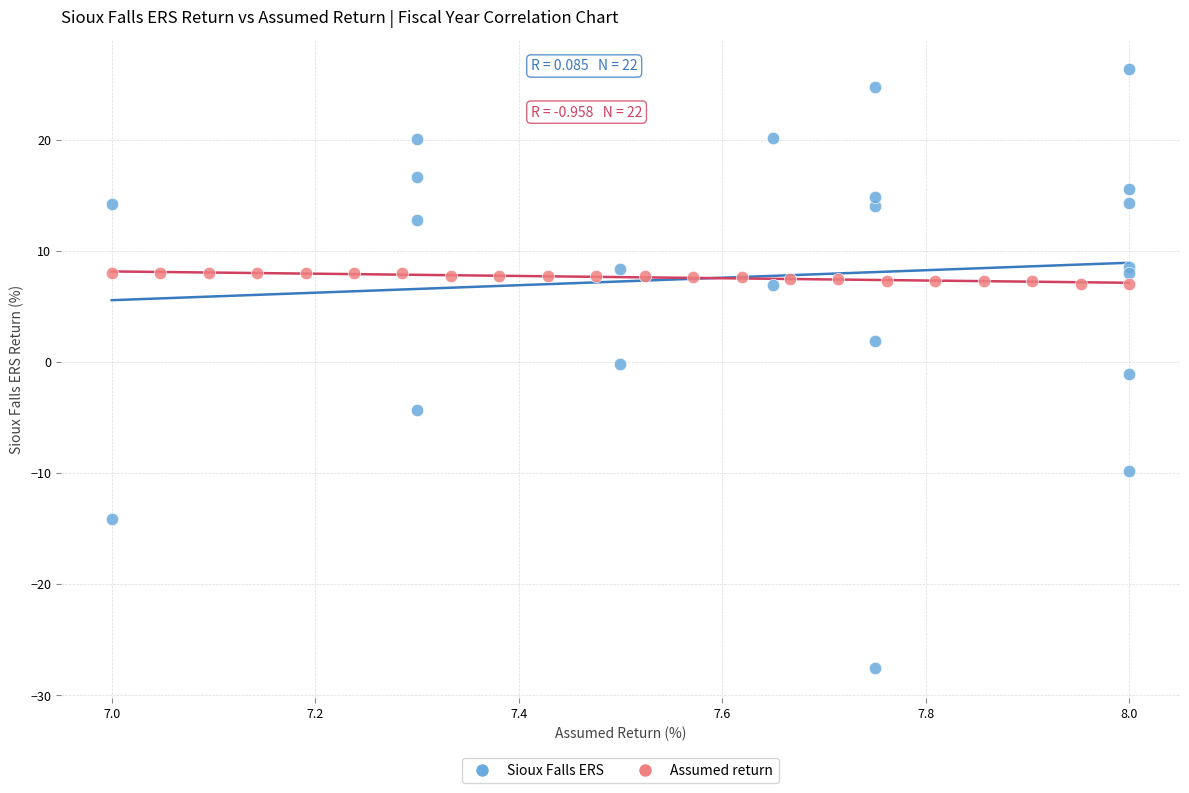

What are all the series names shown in the legend?

Sioux Falls ERS, Assumed return